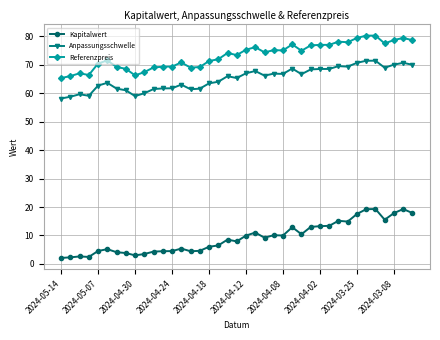

Which series has the largest range (max minus min)?

Kapitalwert